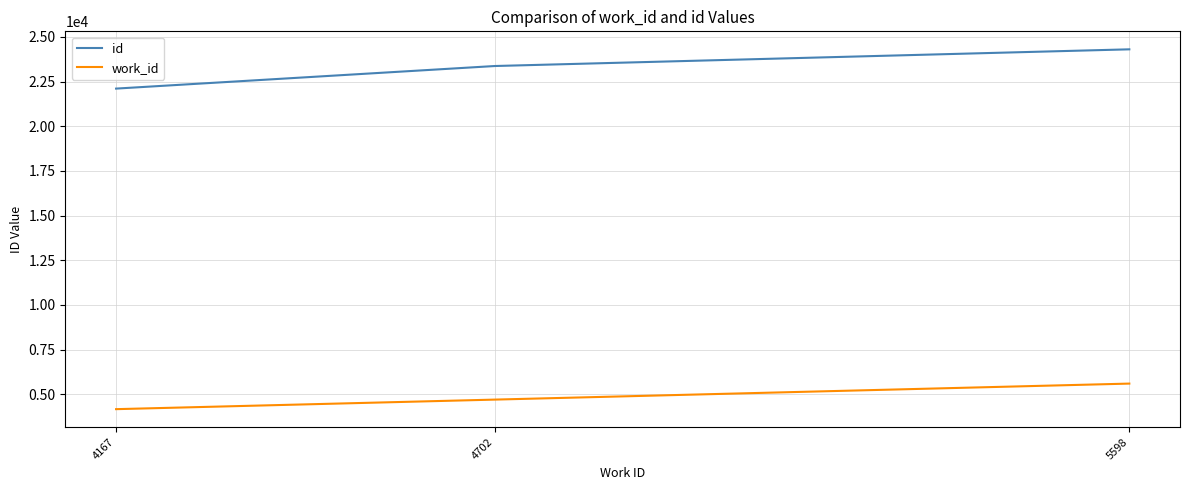

Which series has the widest spread of values?

id